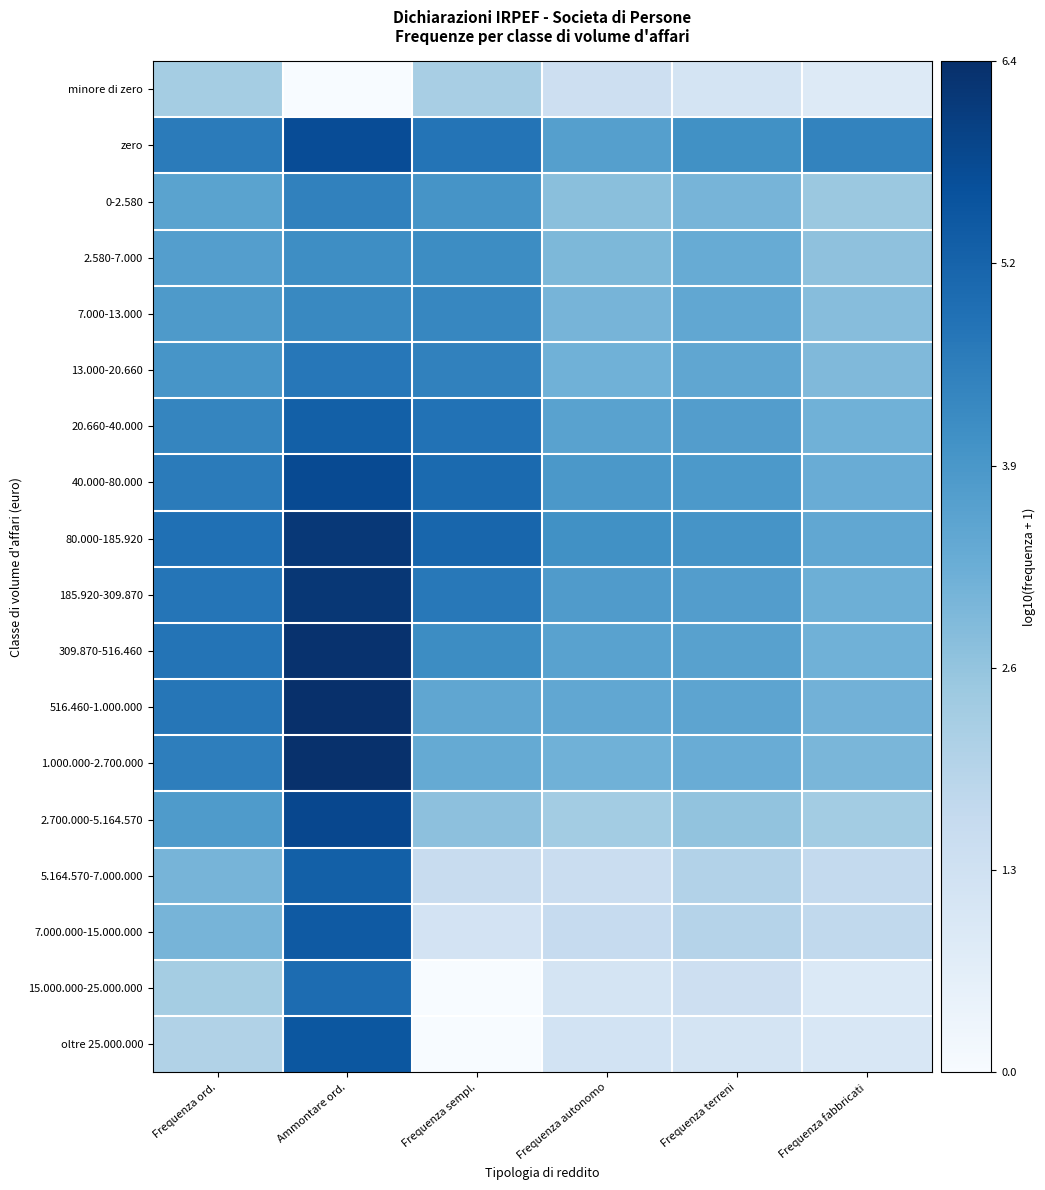

Count the number of data series in this chart.

18